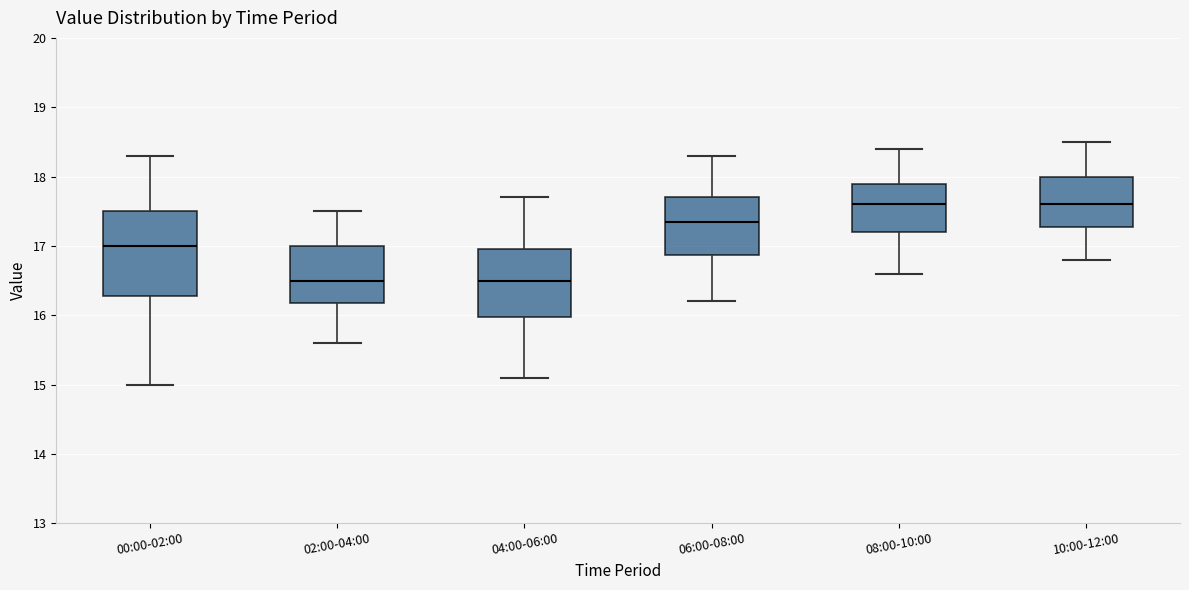

Comparing the boxes themselves (not the whiskers), which one is the tallest?

00:00-02:00